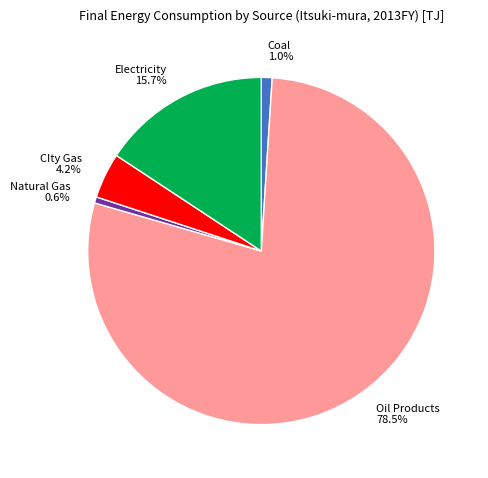

How many segments does this pie chart have?

5